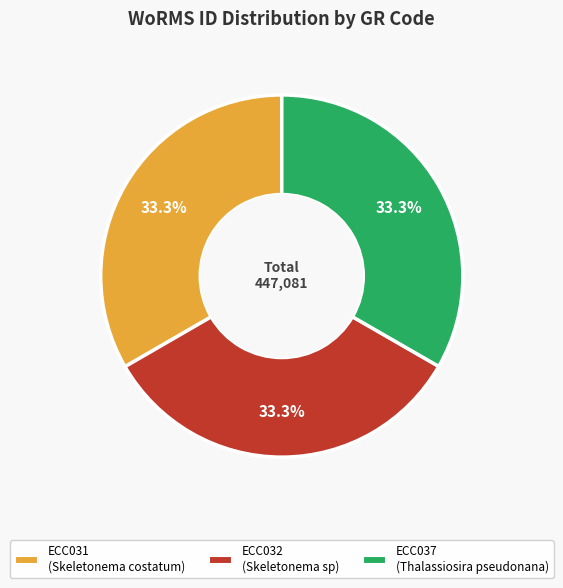

How much of the chart is everything except ECC032?

66.7%